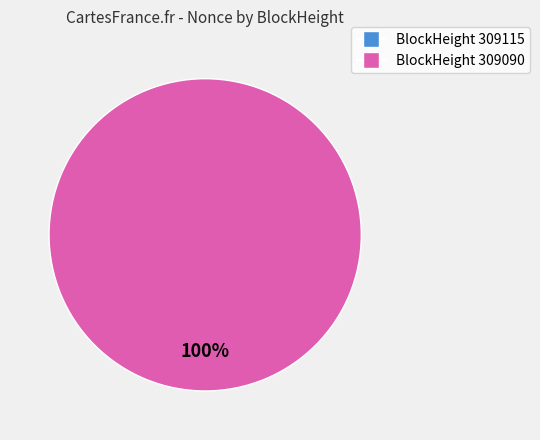

What portion of the pie excludes 309115?

100.0%